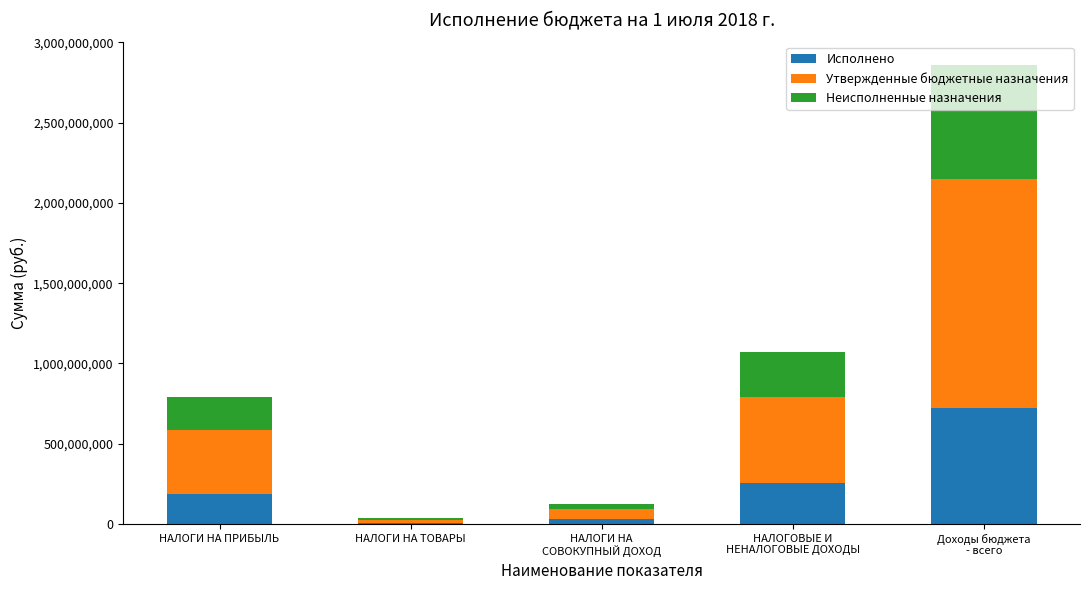

What are all the series names shown in the legend?

Исполнено, Утвержденные бюджетные назначения, Неисполненные назначения